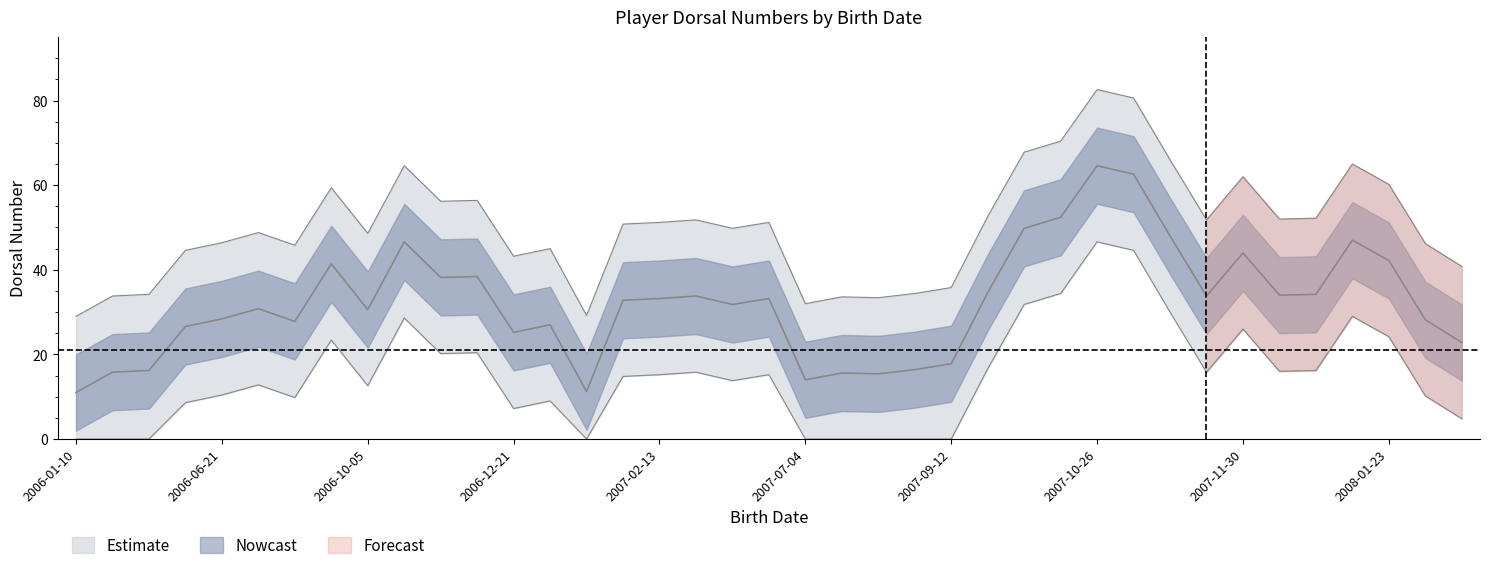

What is the ratio of the value at 36 to the value at 29?

1.2